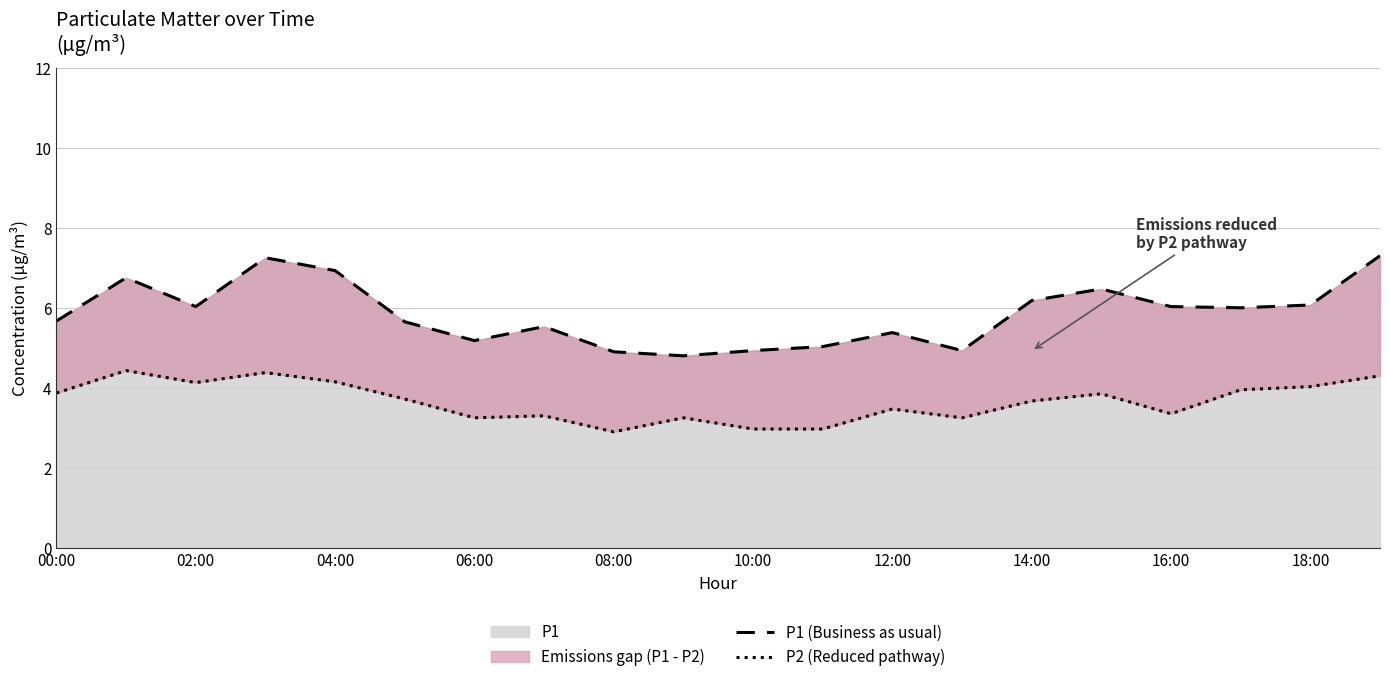

What is the lowest value of the P1 series?

4.8